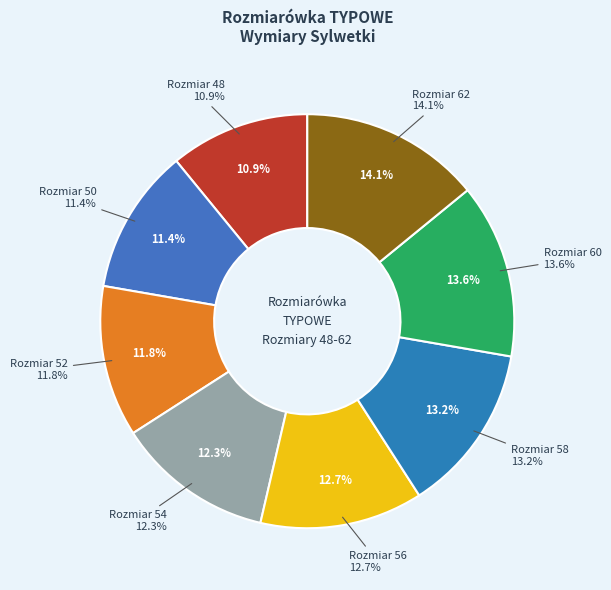

How many slices are in this pie chart?

8